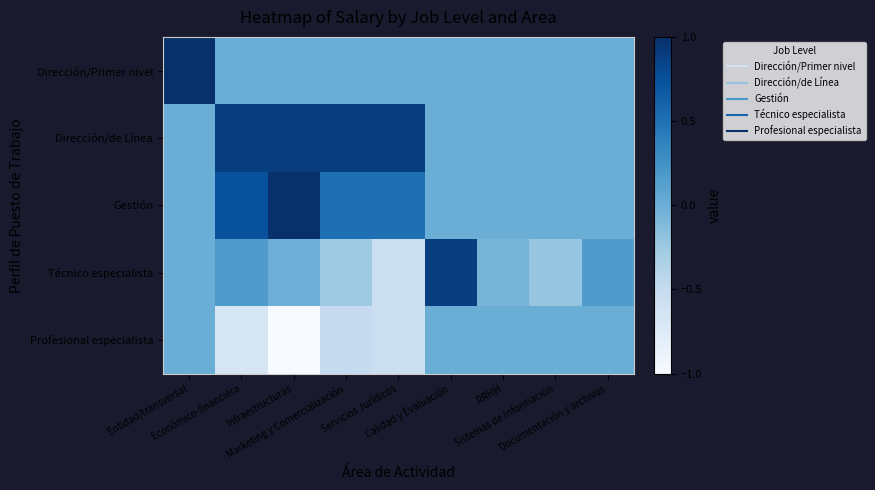

How many series are shown in this chart?

5